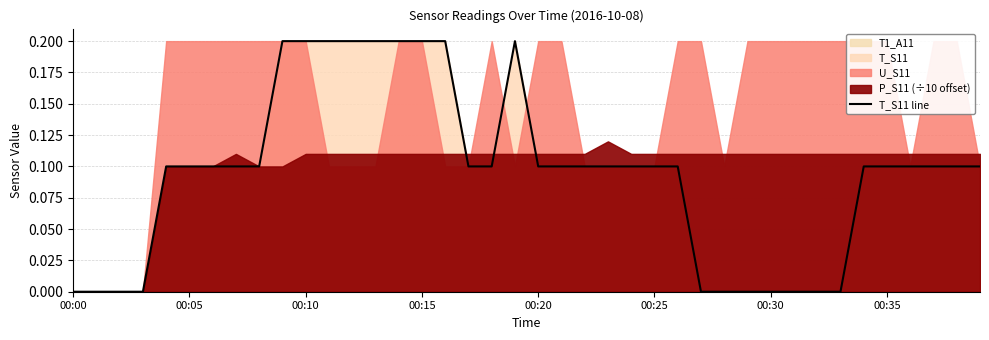

Is it true that the value at 37 is 0.1?

False